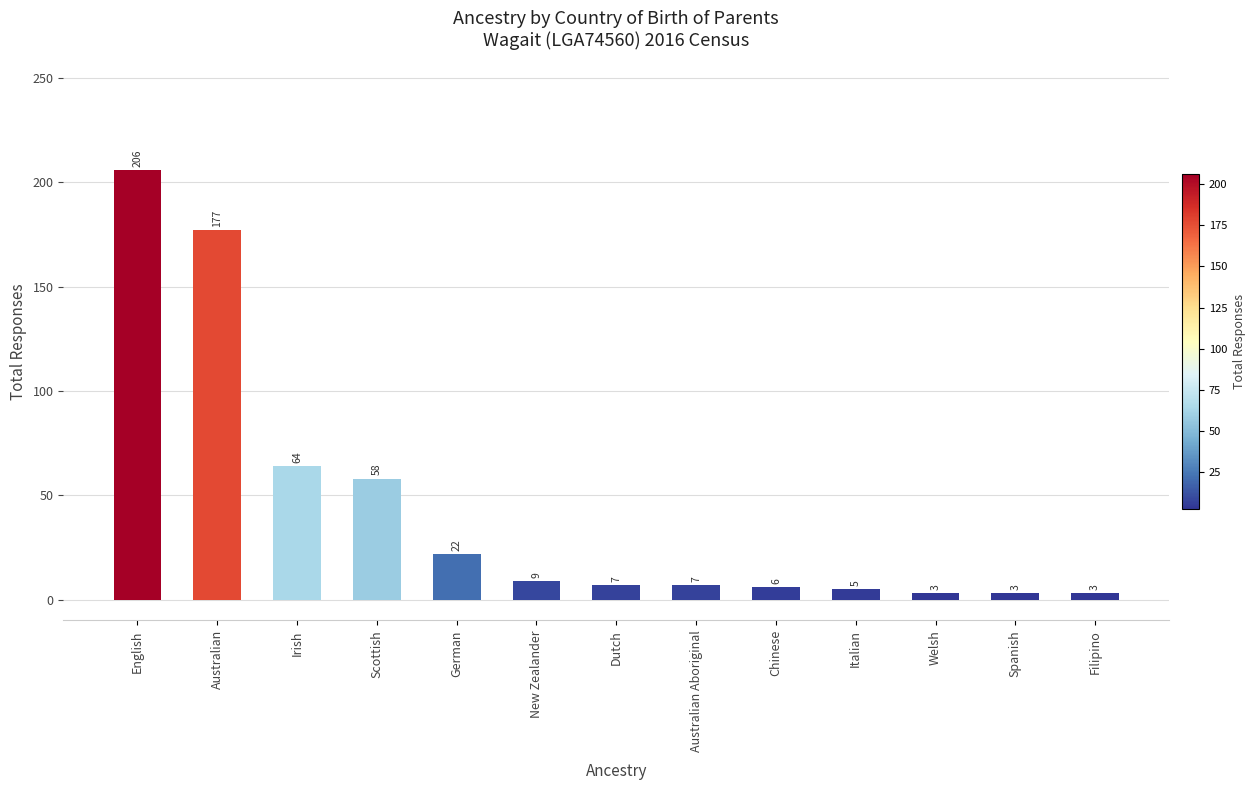

At which label is the value closest to 104?

Irish